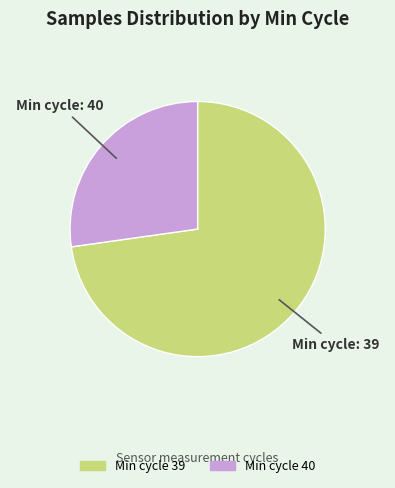

Does any single category account for the majority?

Yes